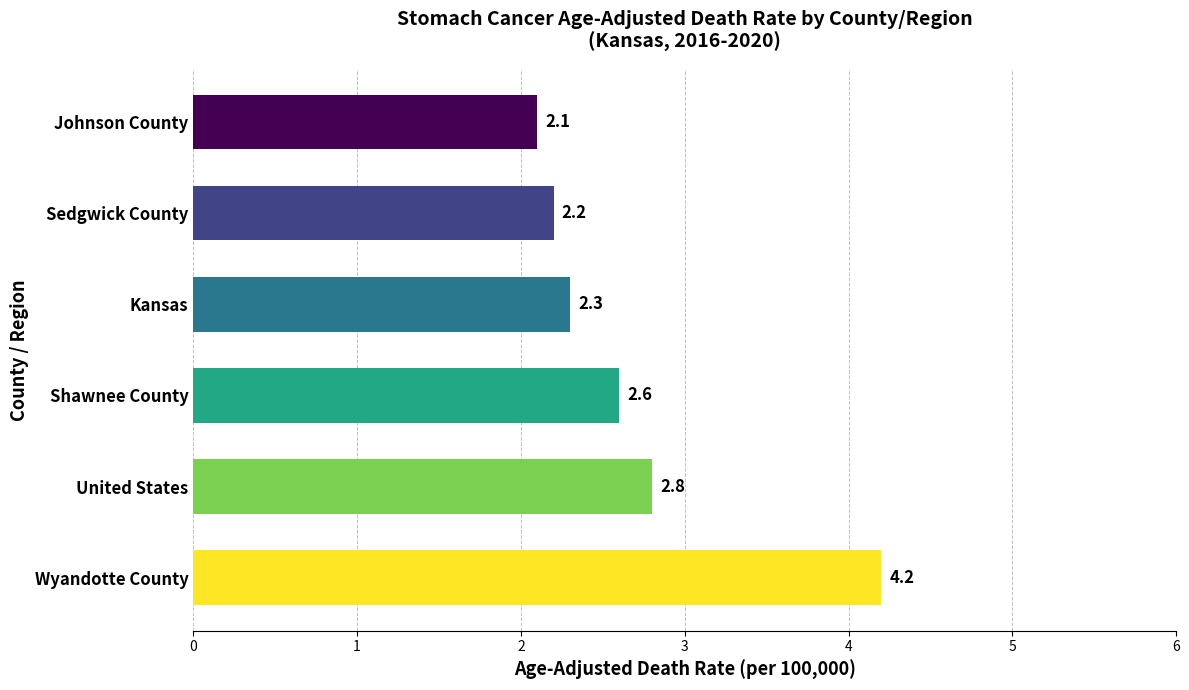

What value does the data have at United States?

2.8